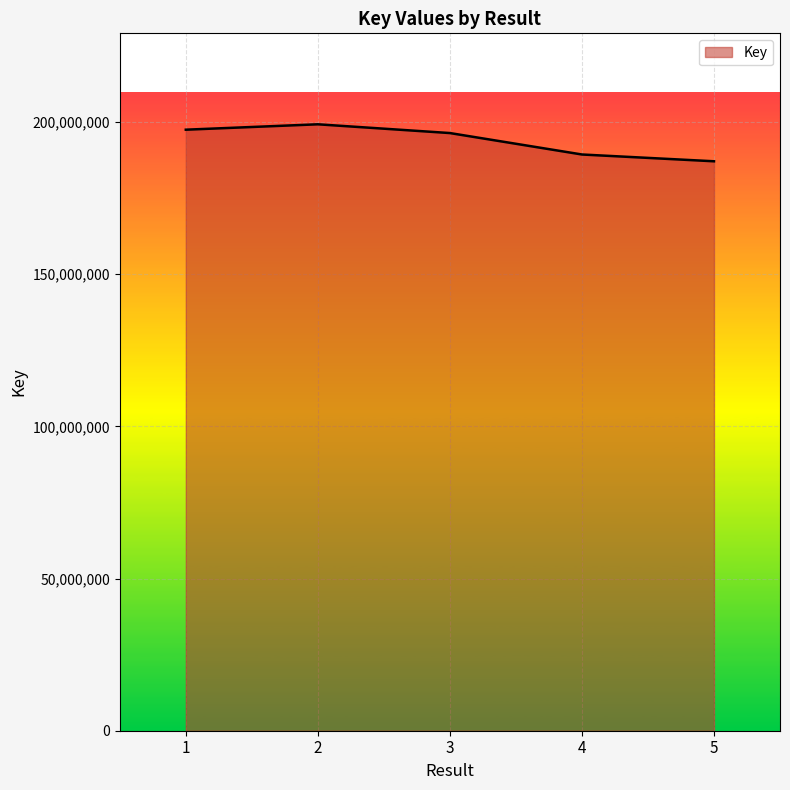

The value at 5 is 187141695. True or false?

True